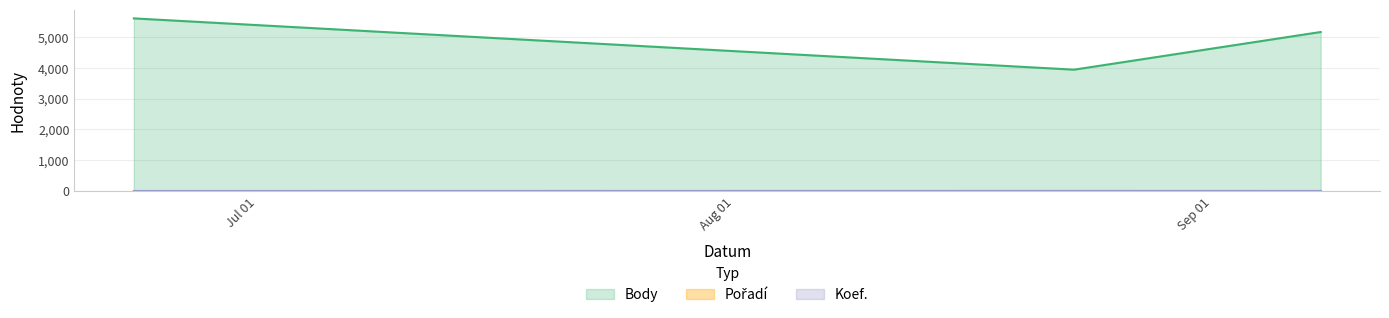

What position from the left is 2007-06-23?

1